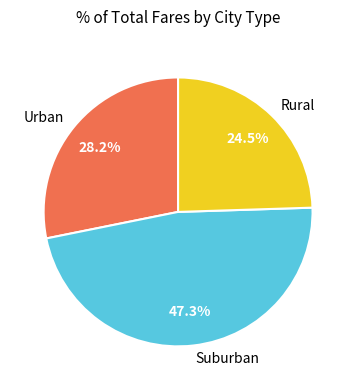

Does any single category account for the majority?

No